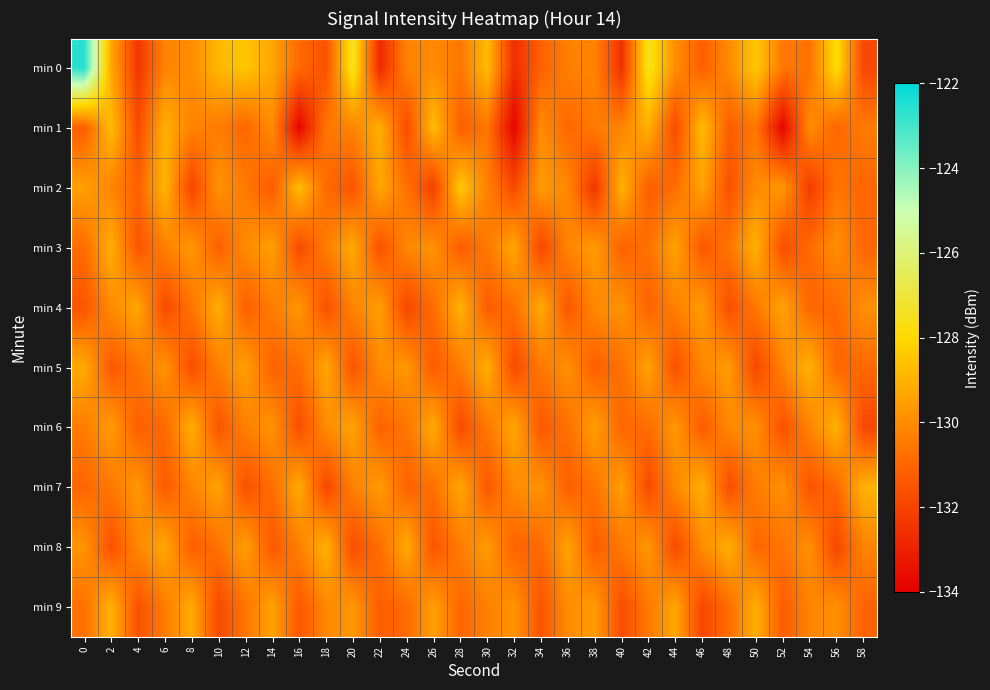

Reading left to right, transcribe all the data shown in this chart.

min 0: 0=-122.6	2=-129.3	4=-132.4	6=-130.2	8=-130.0	10=-128.8	12=-128.5	14=-129.3	16=-130.9	18=-131.6	20=-127.4	22=-132.8	24=-130.2	26=-130.0	28=-130.5	30=-128.8	32=-132.6	34=-131.1	36=-130.3	38=-130.2	40=-132.6	42=-127.5	44=-129.9	46=-131.2	48=-130.0	50=-128.5	52=-130.5	54=-130.7	56=-127.8	58=-131.9
min 1: 0=-131.2	2=-128.7	4=-131.8	6=-129.1	8=-130.2	10=-130.4	12=-131.0	14=-130.0	16=-133.8	18=-130.6	20=-130.2	22=-129.1	24=-131.8	26=-128.7	28=-131.2	30=-130.6	32=-133.8	34=-130.0	36=-131.0	38=-130.4	40=-130.2	42=-129.1	44=-131.8	46=-128.7	48=-131.2	50=-130.6	52=-133.8	54=-130.0	56=-131.0	58=-130.4
min 2: 0=-129.5	2=-130.2	4=-131.1	6=-128.9	8=-132.0	10=-129.8	12=-130.5	14=-131.3	16=-128.7	18=-130.9	20=-131.5	22=-129.3	24=-130.7	26=-132.1	28=-128.4	30=-130.3	32=-131.8	34=-129.6	36=-130.1	38=-132.4	40=-129.0	42=-131.2	44=-130.8	46=-129.4	48=-131.6	50=-130.0	52=-129.7	54=-132.2	56=-130.6	58=-131.0
min 3: 0=-130.8	2=-129.1	4=-131.5	6=-130.3	8=-129.7	10=-131.2	12=-130.0	14=-129.5	16=-131.8	18=-130.4	20=-129.2	22=-131.6	24=-130.1	26=-129.8	28=-131.3	30=-130.5	32=-129.3	34=-131.9	36=-130.2	38=-129.6	40=-131.1	42=-130.7	44=-129.4	46=-131.4	48=-130.6	50=-129.0	52=-131.7	54=-130.9	56=-129.9	58=-131.0
min 4: 0=-131.5	2=-130.0	4=-129.3	6=-131.8	8=-130.6	10=-129.1	12=-131.2	14=-130.4	16=-129.7	18=-131.6	20=-130.2	22=-129.5	24=-131.9	26=-130.8	28=-129.0	30=-131.3	32=-130.7	34=-129.2	36=-131.4	38=-130.1	40=-129.8	42=-131.1	44=-130.3	46=-129.6	48=-131.7	50=-130.5	52=-129.4	54=-131.0	56=-130.9	58=-129.9
min 5: 0=-129.2	2=-131.4	4=-130.6	6=-129.8	8=-131.7	10=-130.3	12=-129.5	14=-131.1	16=-130.8	18=-129.3	20=-131.5	22=-130.0	24=-129.7	26=-131.3	28=-130.4	30=-129.1	32=-131.8	34=-130.5	36=-129.9	38=-131.2	40=-130.7	42=-129.4	44=-131.6	46=-130.1	48=-129.6	50=-131.9	52=-130.2	54=-129.0	56=-131.0	58=-130.9
min 6: 0=-130.4	2=-129.6	4=-131.2	6=-130.9	8=-129.1	10=-131.5	12=-130.3	14=-129.8	16=-131.7	18=-130.0	20=-129.4	22=-131.1	24=-130.6	26=-129.2	28=-131.8	30=-130.5	32=-129.3	34=-131.4	36=-130.7	38=-129.5	40=-131.0	42=-130.8	44=-129.7	46=-131.3	48=-130.1	50=-129.9	52=-131.6	54=-130.2	56=-129.0	58=-131.9
min 7: 0=-131.0	2=-130.5	4=-129.7	6=-131.3	8=-130.2	10=-129.4	12=-131.6	14=-130.8	16=-129.2	18=-131.9	20=-130.3	22=-129.6	24=-131.1	26=-130.7	28=-129.3	30=-131.4	32=-130.0	34=-129.8	36=-131.2	38=-130.6	40=-129.5	42=-131.8	44=-130.1	46=-129.1	48=-131.7	50=-130.4	52=-129.9	54=-131.5	56=-130.9	58=-129.0
min 8: 0=-129.8	2=-131.6	4=-130.1	6=-129.3	8=-131.2	10=-130.7	12=-129.5	14=-131.4	16=-130.3	18=-129.0	20=-131.7	22=-130.8	24=-129.2	26=-131.5	28=-130.4	30=-129.6	32=-131.1	34=-130.9	36=-129.4	38=-131.3	40=-130.5	42=-129.7	44=-131.8	46=-130.0	48=-129.1	50=-131.0	52=-130.6	54=-129.9	56=-131.9	58=-130.2
min 9: 0=-130.7	2=-129.0	4=-131.6	6=-130.4	8=-129.2	10=-131.8	12=-130.6	14=-129.4	16=-131.4	18=-130.1	20=-129.7	22=-131.2	24=-130.9	26=-129.5	28=-131.0	30=-130.3	32=-129.8	34=-131.5	36=-130.0	38=-129.6	40=-131.7	42=-130.5	44=-129.3	46=-131.9	48=-130.8	50=-129.1	52=-131.3	54=-130.2	56=-129.9	58=-131.1